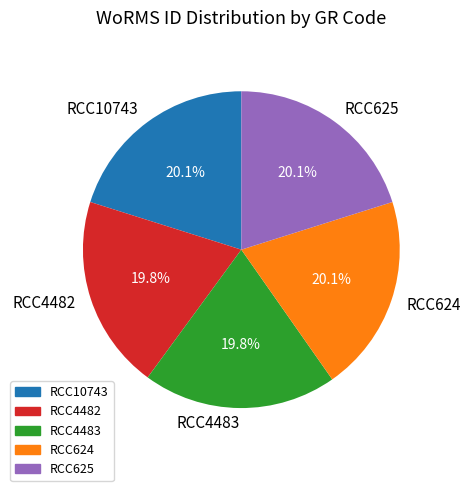

How many segments does this pie chart have?

5